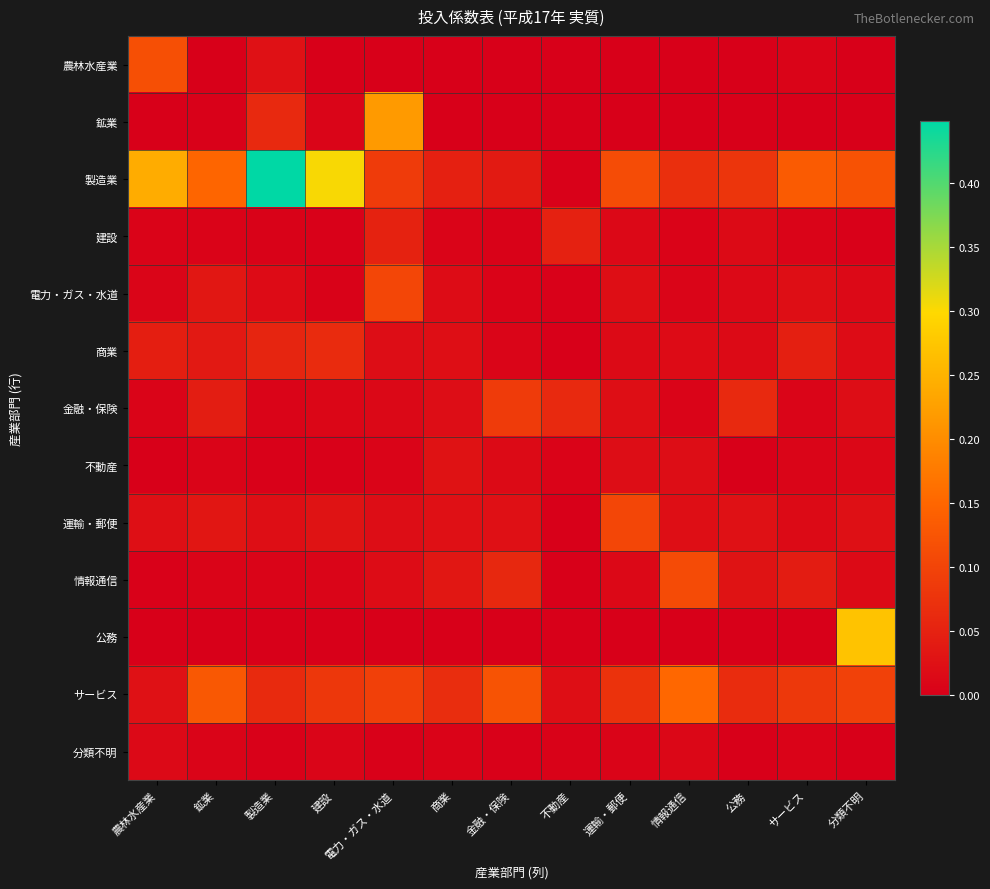

Which series has the widest spread of values?

製造業